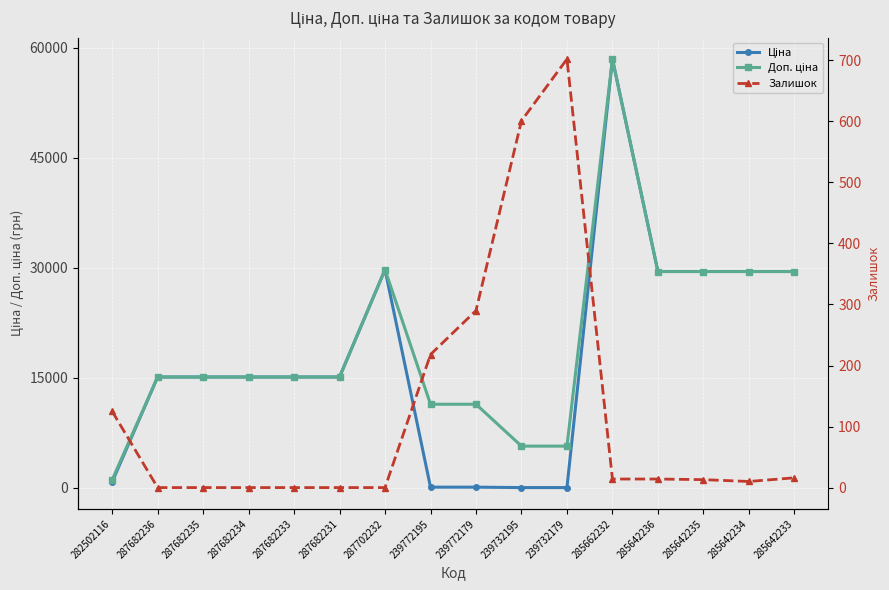

Rank the series by their maximum value, from highest to lowest.

Ціна, Доп. ціна, Залишок